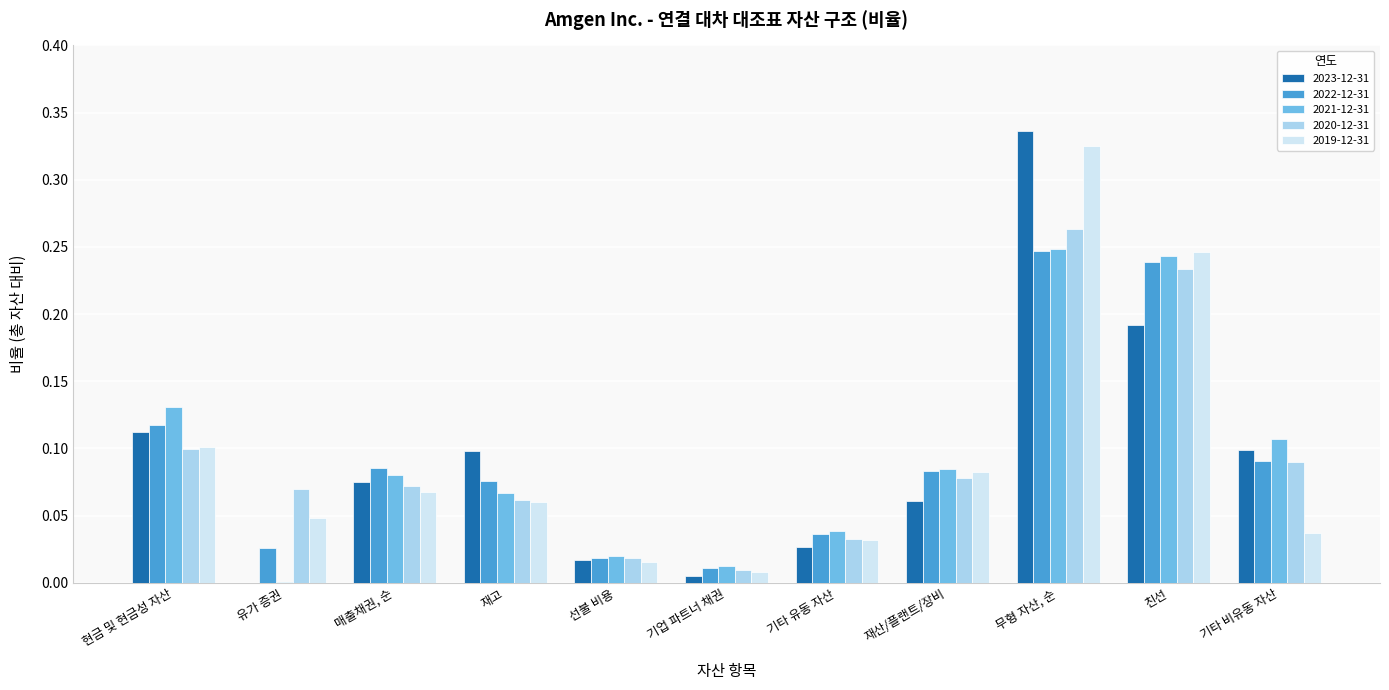

Is the value of 2021-12-31 at 기타 유동 자산 greater than the value of 2022-12-31 at 친선?

No